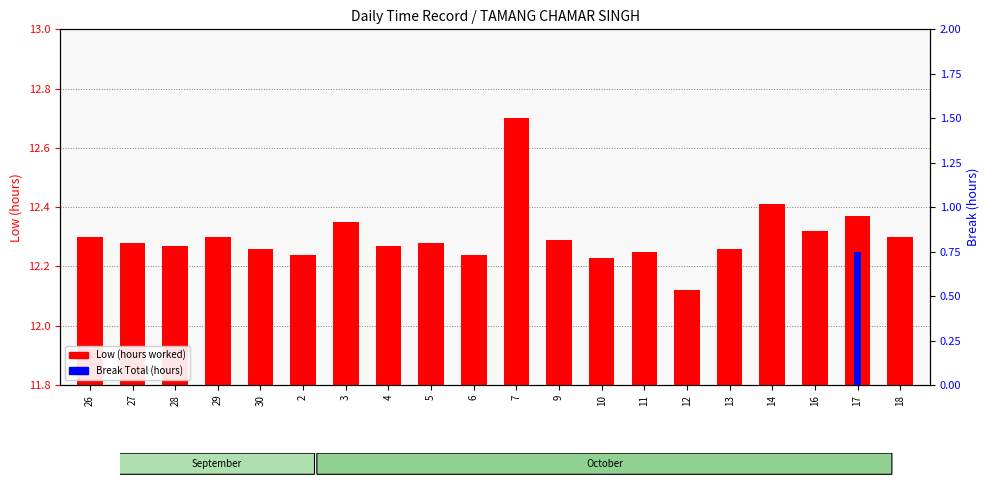

Rank the series by their maximum value, from highest to lowest.

Low (hours worked), Break Total (hours)